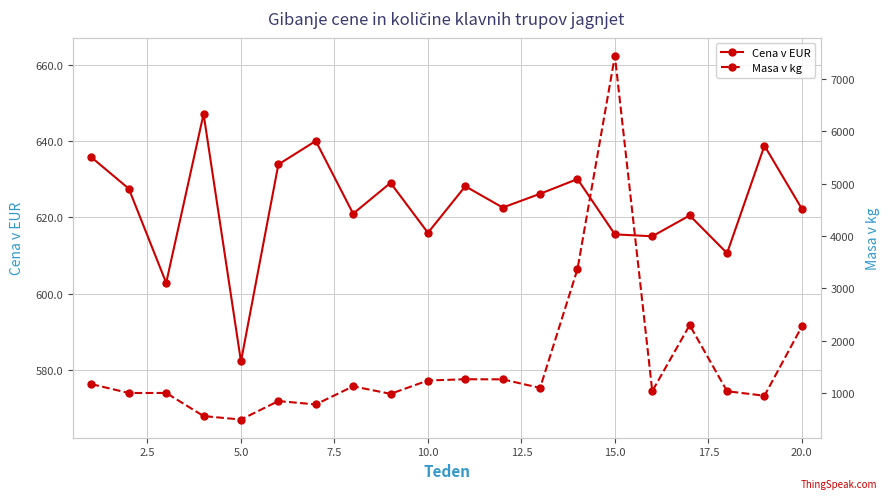

Is it true that Cena v EUR equals 622.3 at 20.0?

True